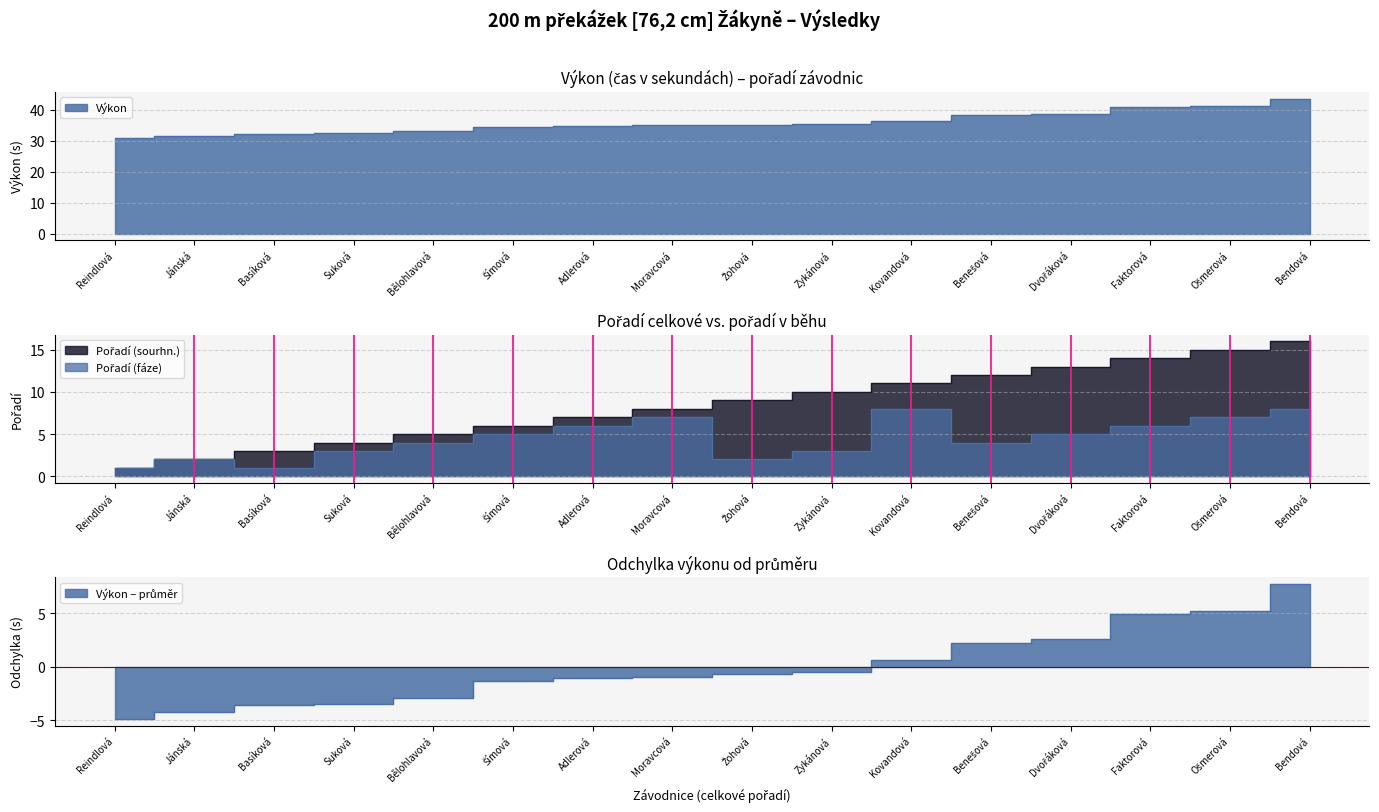

Rank the categories by Pořadí (sourhn.) value from lowest to highest.

Reindlová, Jánská, Basíková, Suková, Bělohlavová, Šímová, Adlerová, Moravcová, Žohová, Zykánová, Kovandová, Benešová, Dvořáková, Faktorová, Ošmerová, Bendová